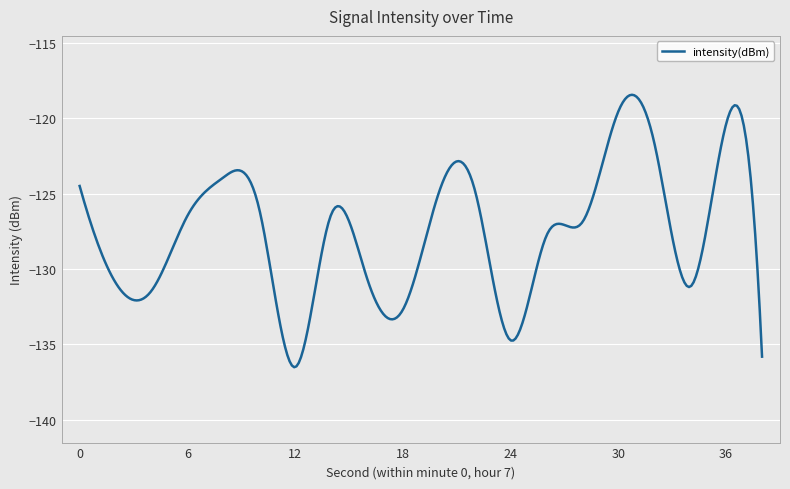

How many lines are shown in the chart?

1